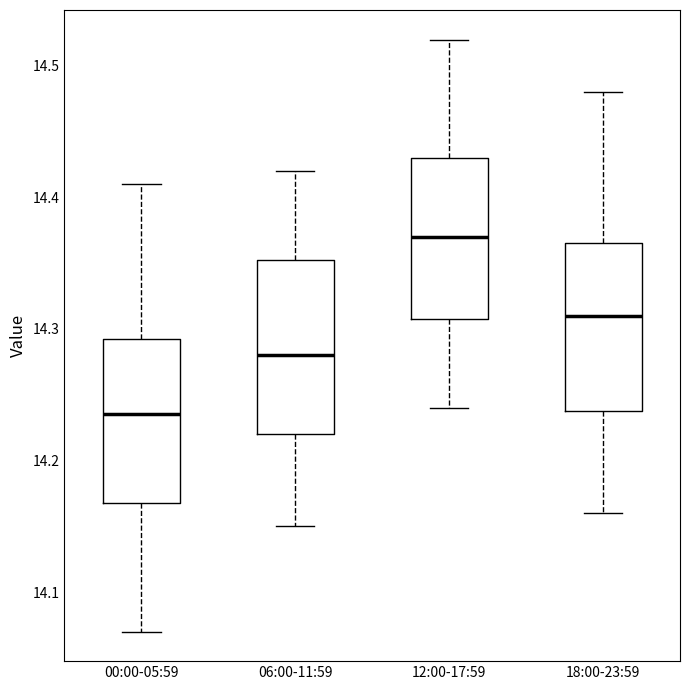

Where does the lower whisker of the box for 06:00-11:59 end on the y-axis? The values are not printed on the chart, so give them approximately, as read against the axis.

14.15